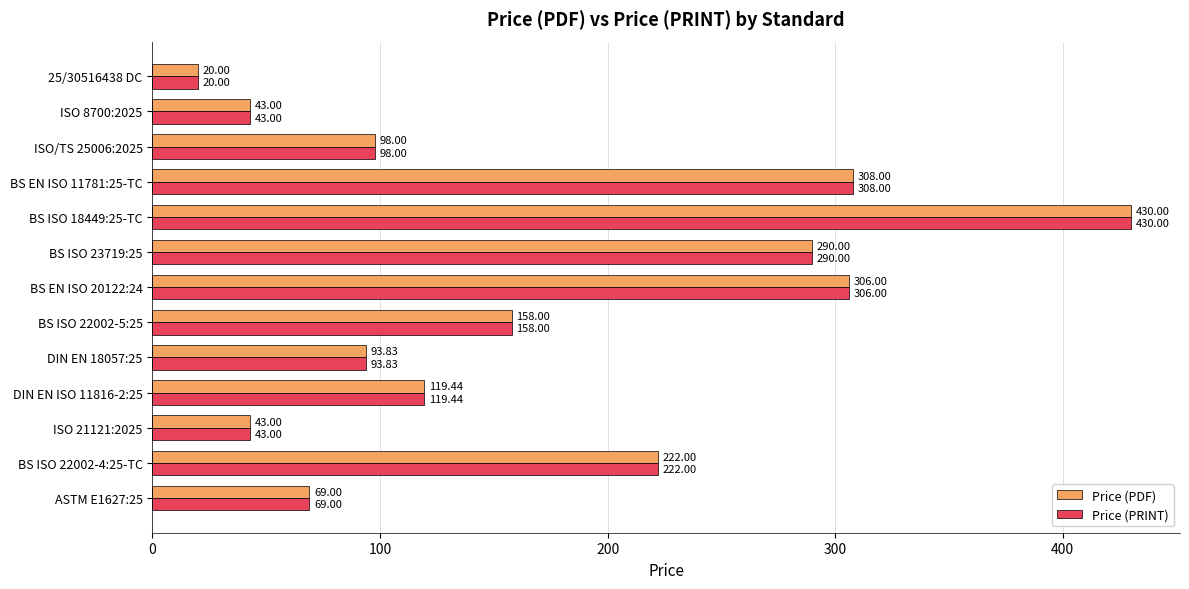

What is the sum of all Price (PRINT) values?

2200.3